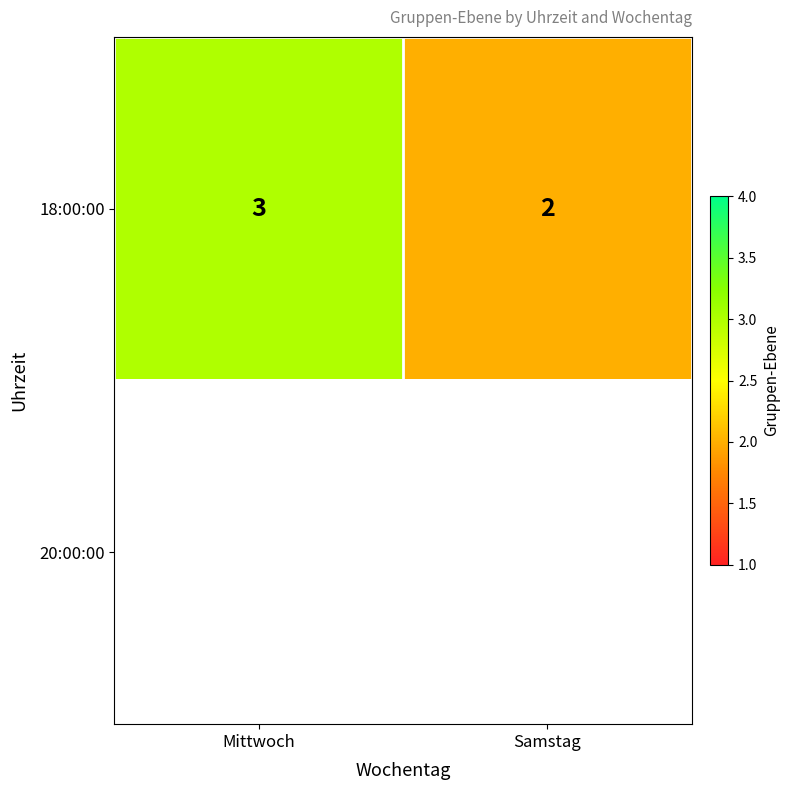

How many series are shown in this chart?

2